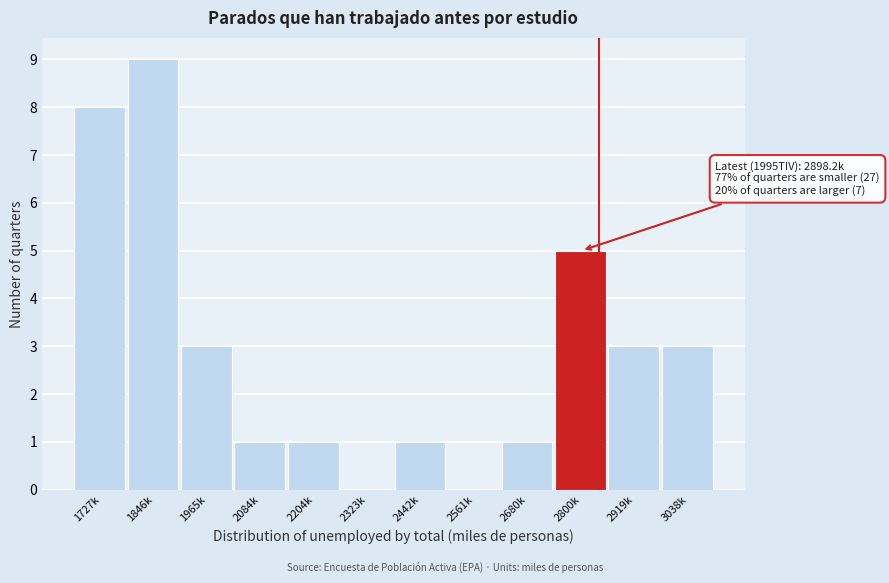

Reading left to right, list all the values displayed in this chart.

1727k=8	1846k=9	1965k=3	2084k=1	2204k=1	2323k=0	2442k=1	2561k=0	2680k=1	2800k=5	2919k=3	3038k=3